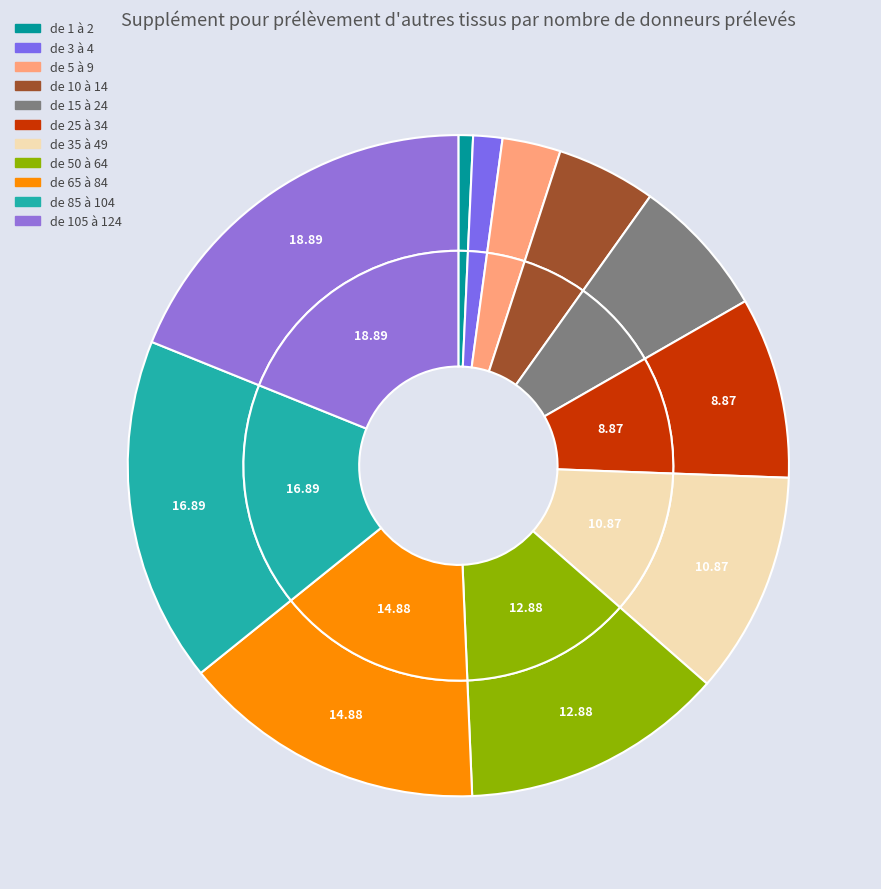

What is the total percentage of AT1 and AT11?

19.6%